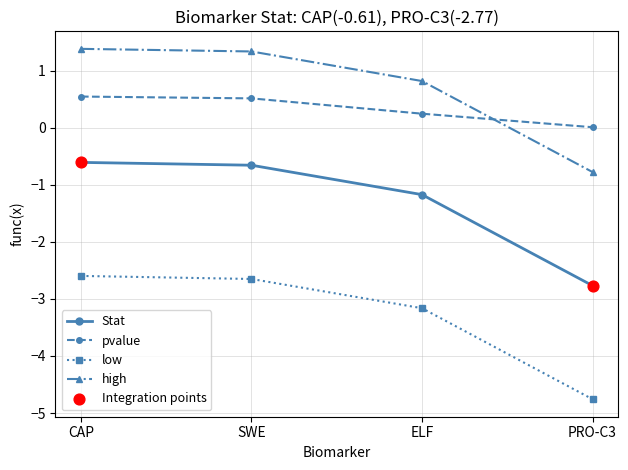

Which series has the largest total across all categories?

high